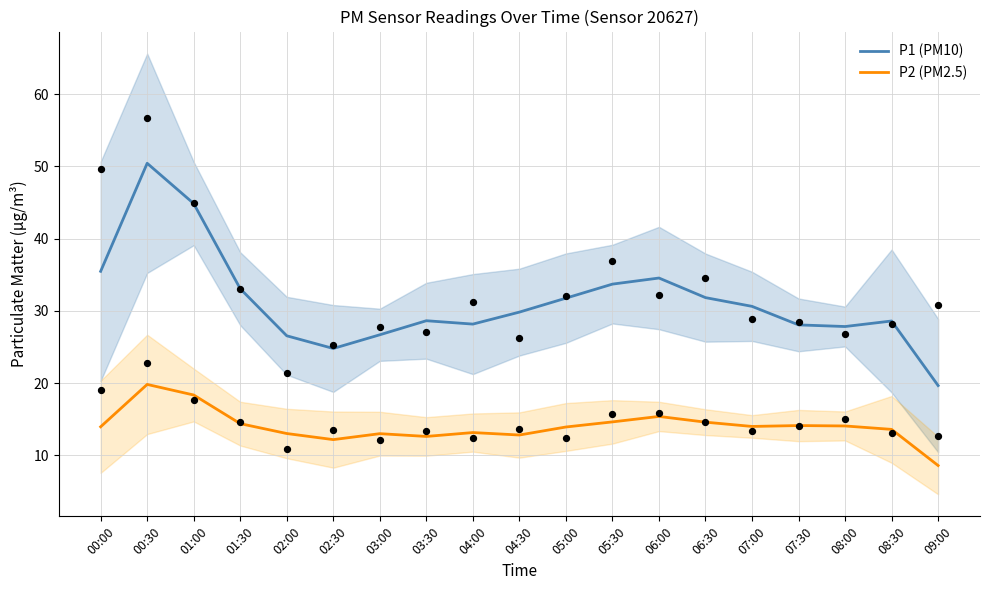

Is the value of P2 (PM2.5) at 01:00 greater than the value of P1 (PM10) at 08:00?

No